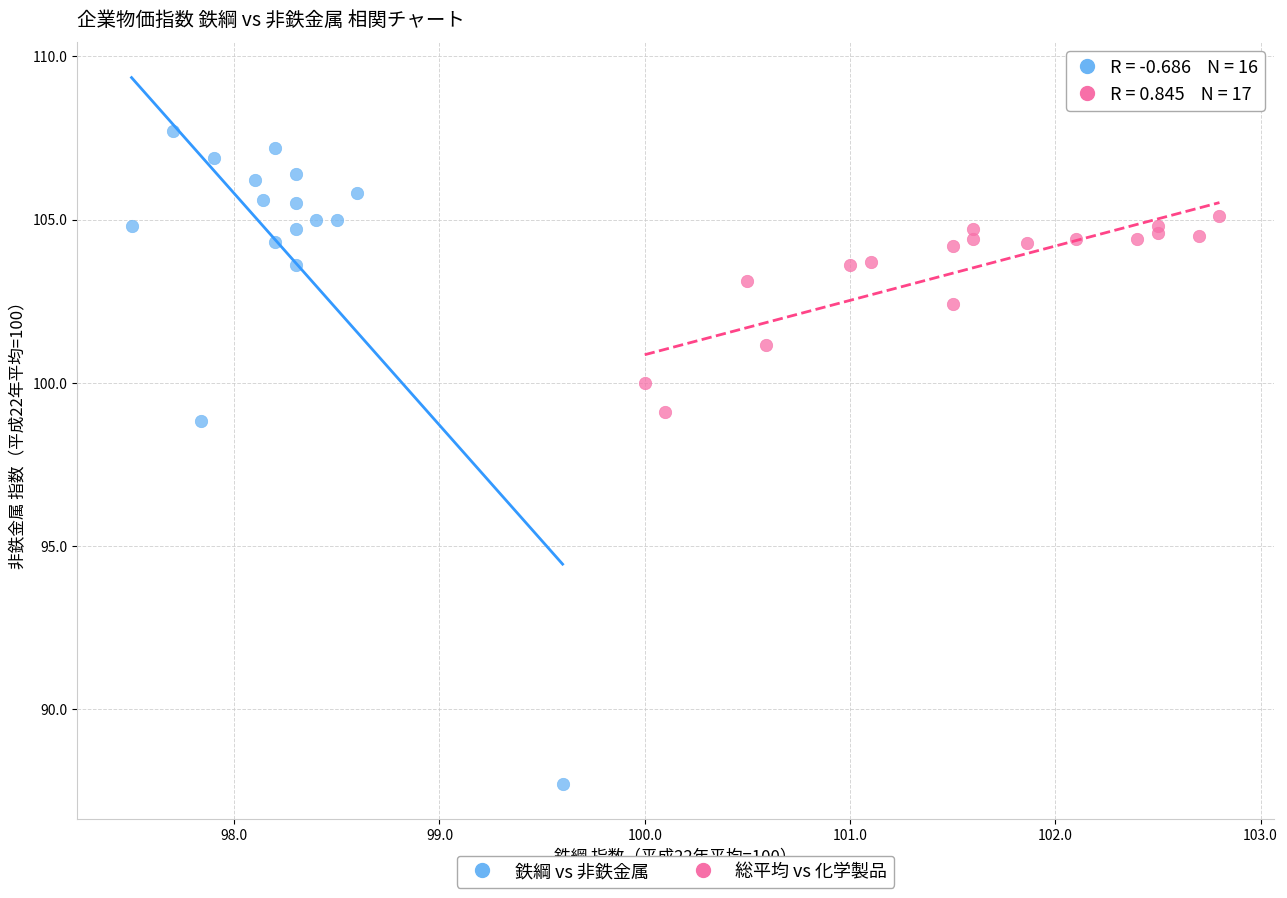

Which series has the widest spread of Y values?

鉄綱 vs 非鉄金属